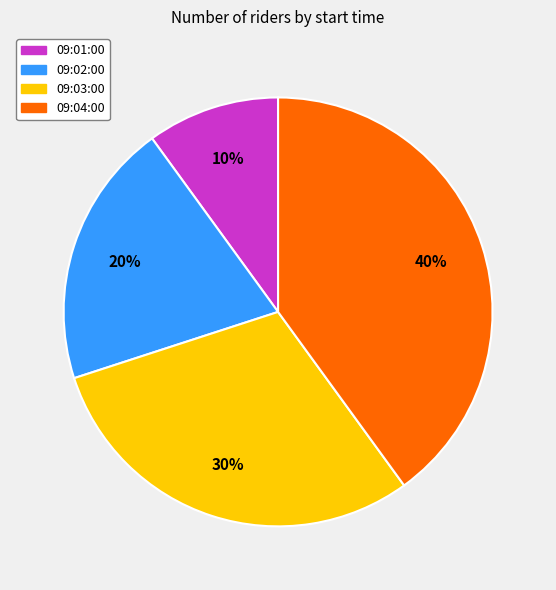

Count the number of slices in the pie.

4